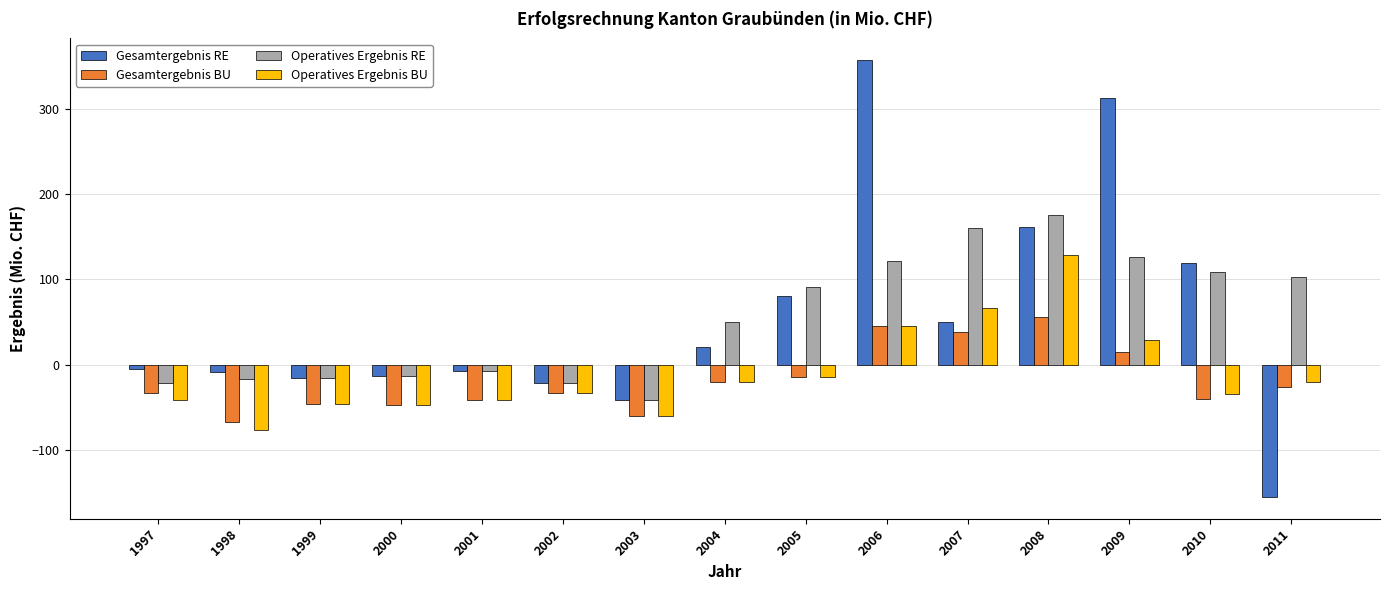

What is the difference between the second highest and second lowest values in the Operatives Ergebnis RE series?

182.0